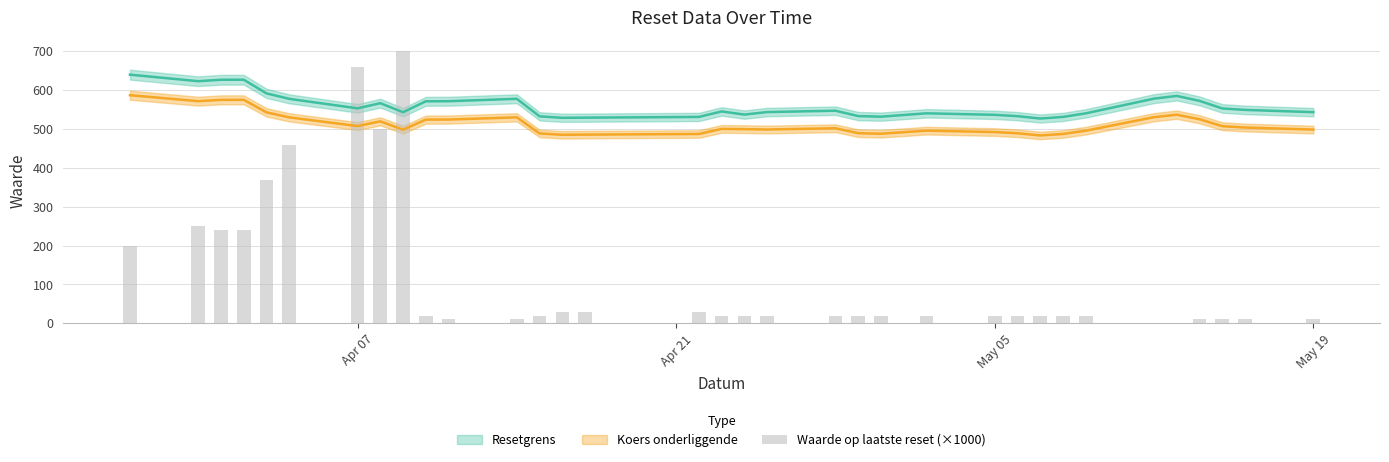

What is the maximum value shown in the chart?

700